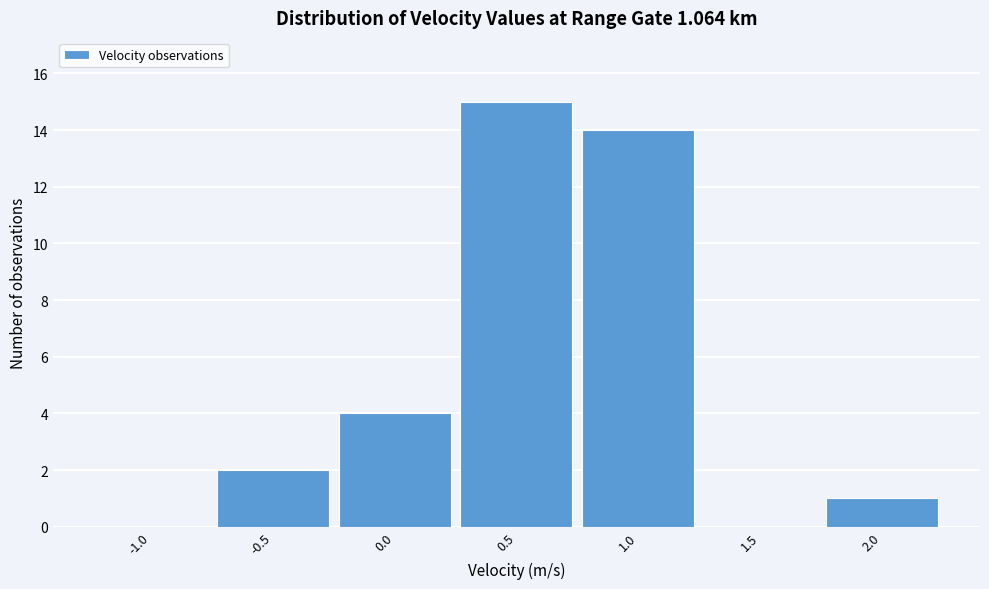

Reading left to right, list every bar in this chart as the range it spans on the x-axis followed by its height. The values are not printed on the chart, so give them approximately, as read against the axis.

-1.25 to -0.75: 0
-0.75 to -0.25: 2
-0.25 to 0.25: 4
0.25 to 0.75: 15
0.75 to 1.25: 14
1.25 to 1.75: 0
1.75 to 2.25: 1